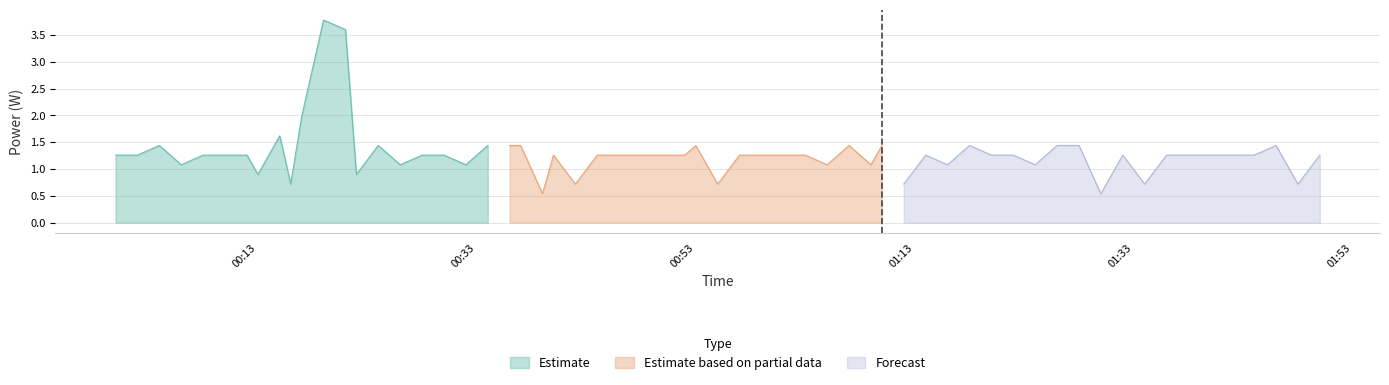

What is the minimum value shown in the chart?

0.5